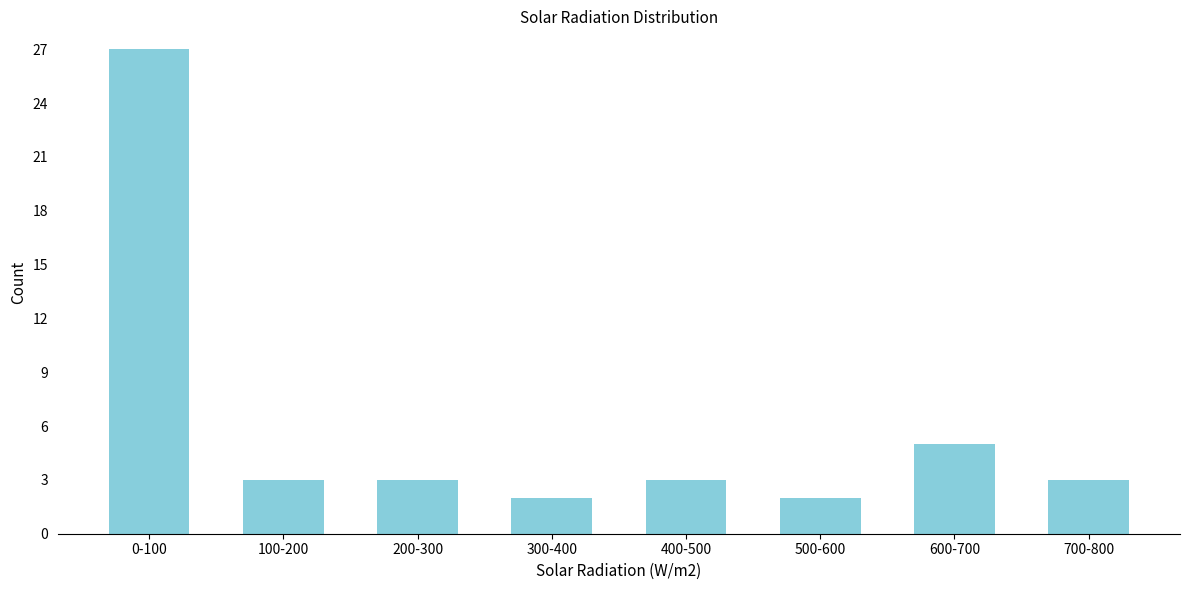

Reading left to right, extract all data points from this chart.

0-100=27	100-200=3	200-300=3	300-400=2	400-500=3	500-600=2	600-700=5	700-800=3